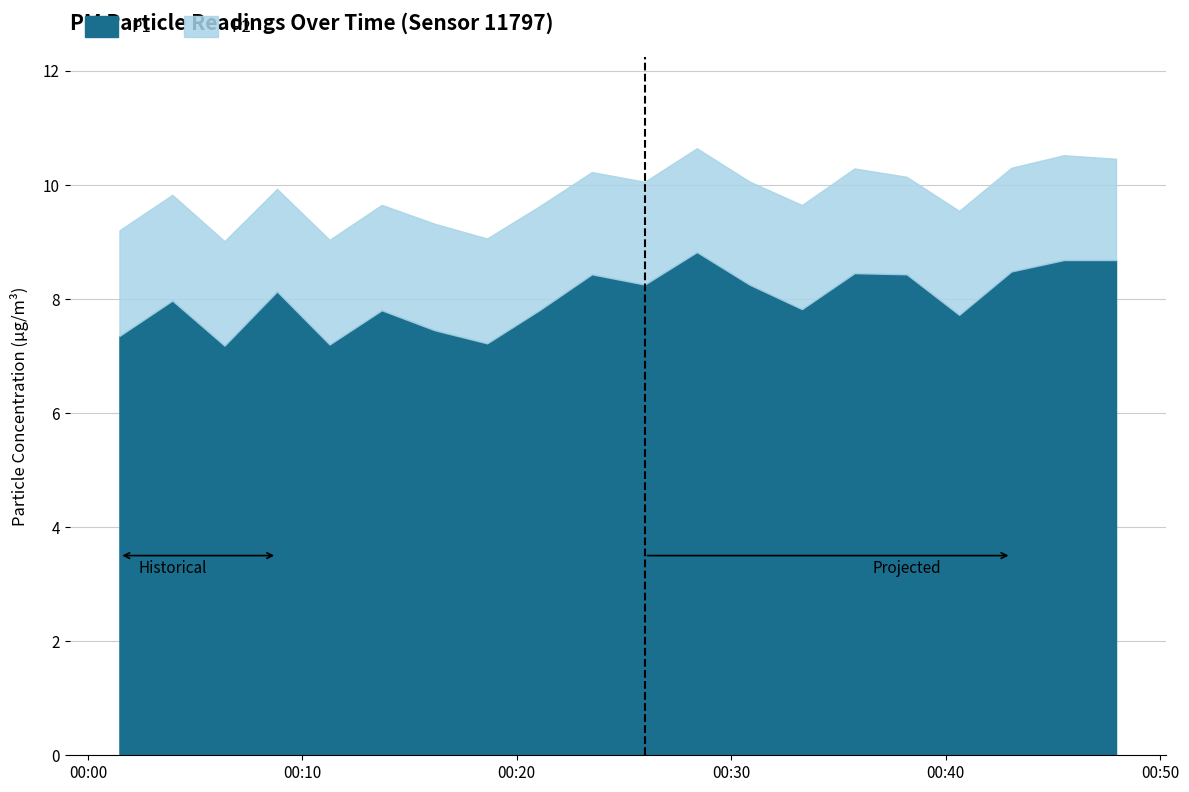

List the labels in order of value, smallest first.

2023-06-26T00:06:22, 2023-06-26T00:11:16, 2023-06-26T00:18:37, 2023-06-26T00:01:28, 2023-06-26T00:16:10, 2023-06-26T00:40:38, 2023-06-26T00:13:42, 2023-06-26T00:21:03, 2023-06-26T00:33:18, 2023-06-26T00:03:56, 2023-06-26T00:08:49, 2023-06-26T00:25:58, 2023-06-26T00:30:51, 2023-06-26T00:23:30, 2023-06-26T00:38:11, 2023-06-26T00:35:45, 2023-06-26T00:43:04, 2023-06-26T00:45:31, 2023-06-26T00:47:57, 2023-06-26T00:28:24